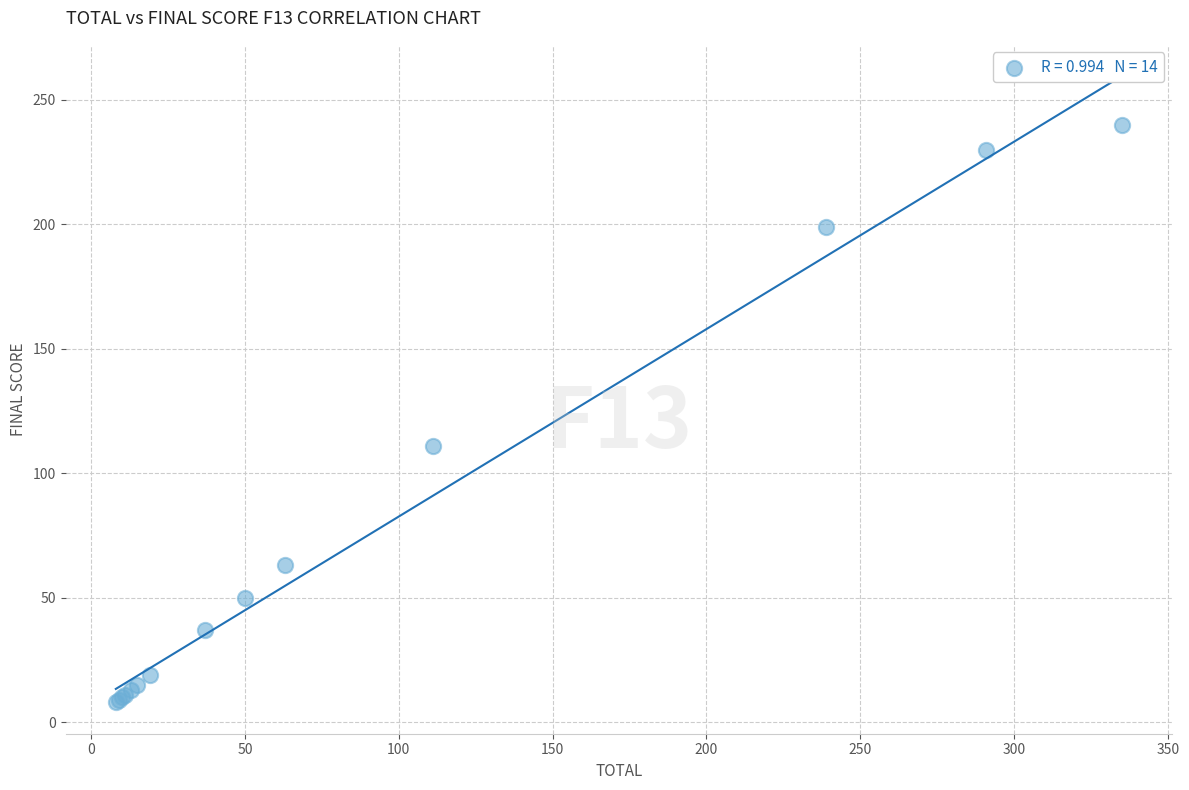

What Y value in the scatter plot is closest to 124?

111